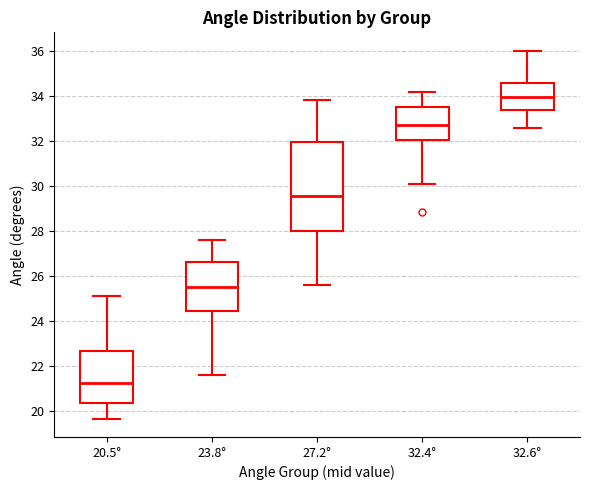

Reading left to right, transcribe this box plot: for each box, give where its median line is, the range the box spans, and where its two whiskers end, as read against the y-axis. The values are not printed on the chart, so give them approximately, as read against the axis.

20.5°: median 21.2, box 20.4 to 22.6, whiskers 19.6 to 25.2
23.8°: median 25.6, box 24.4 to 26.6, whiskers 21.6 to 27.6
27.2°: median 29.6, box 28.0 to 32.0, whiskers 25.6 to 33.8
32.4°: median 32.8, box 32.0 to 33.6, whiskers 30.0 to 34.2
32.6°: median 34.0, box 33.4 to 34.6, whiskers 32.6 to 36.0